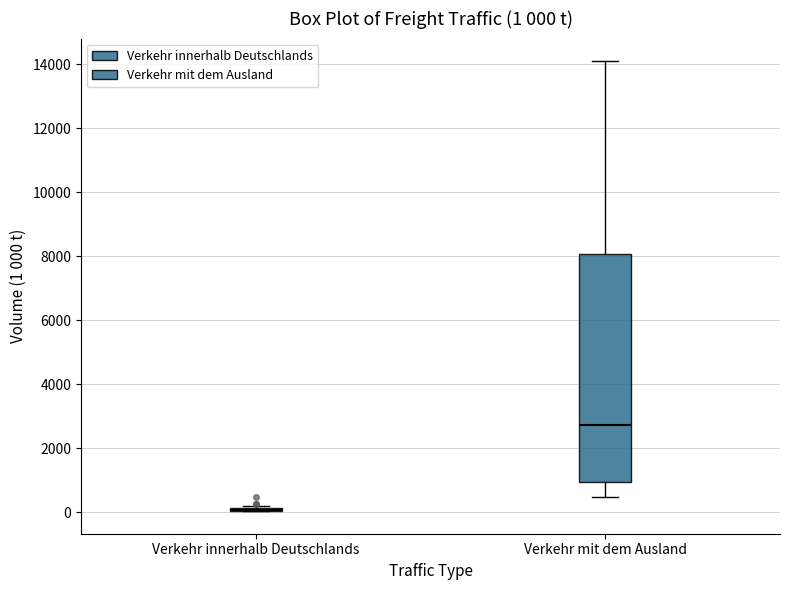

Comparing the boxes themselves (not the whiskers), which one is the tallest?

Verkehr mit dem Ausland